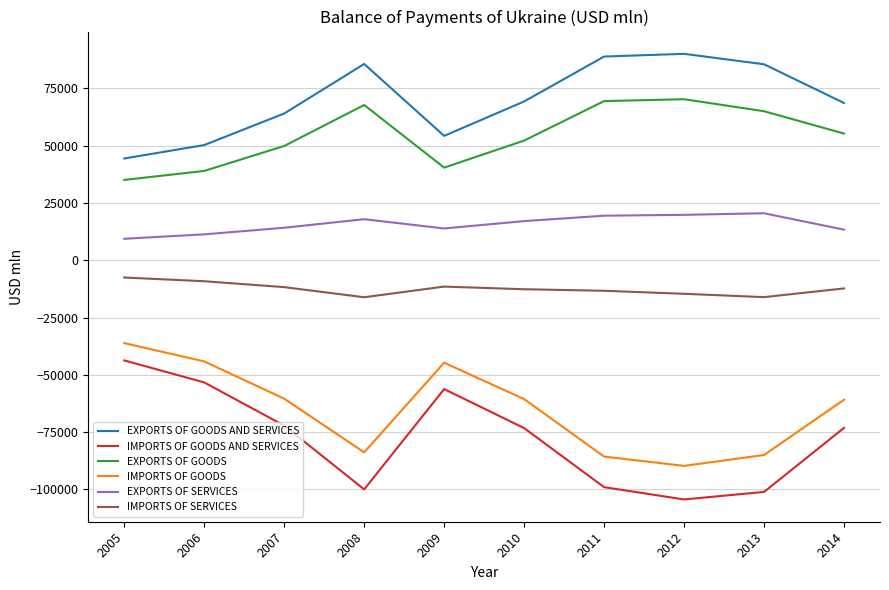

Which series has the widest spread of values?

IMPORTS OF GOODS AND SERVICES